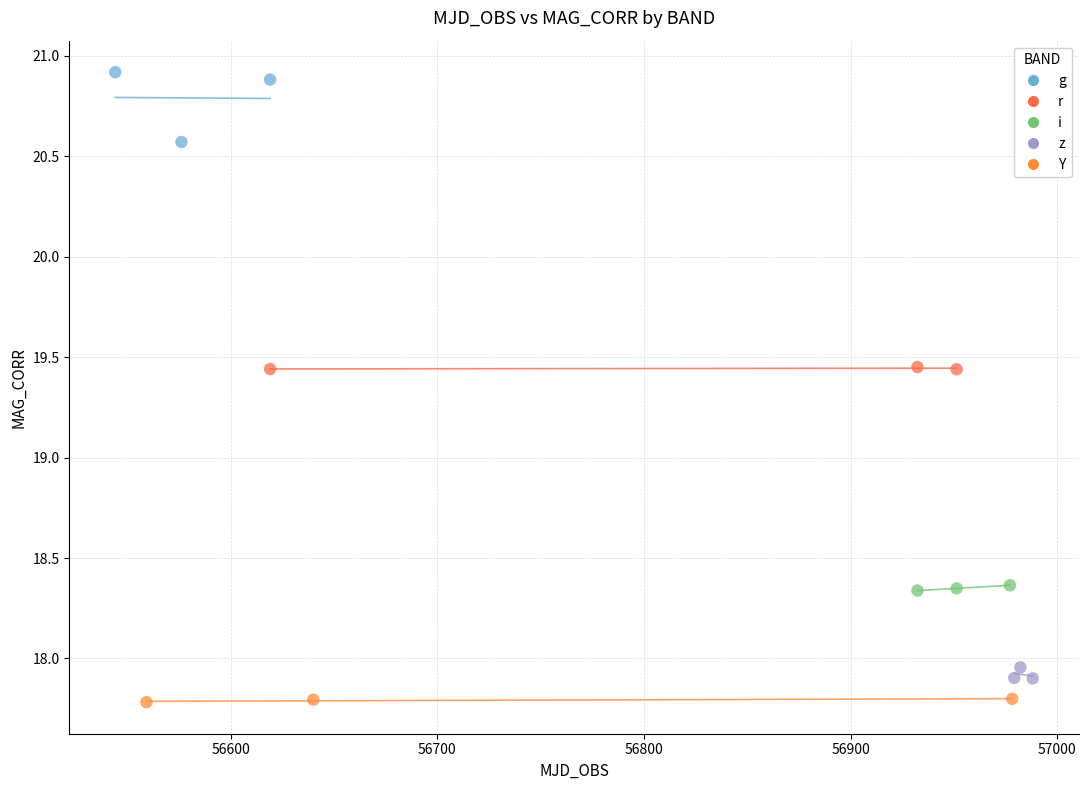

What are all the series names shown in the legend?

g, r, i, z, Y